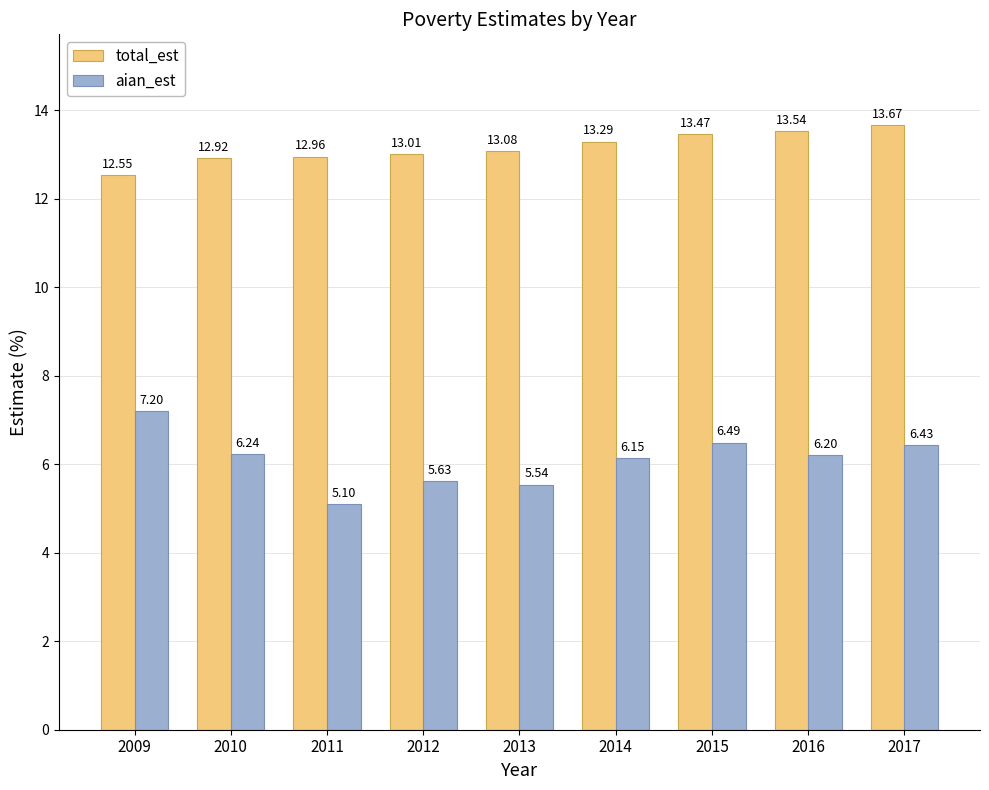

What are all the series names shown in the legend?

total_est, aian_est